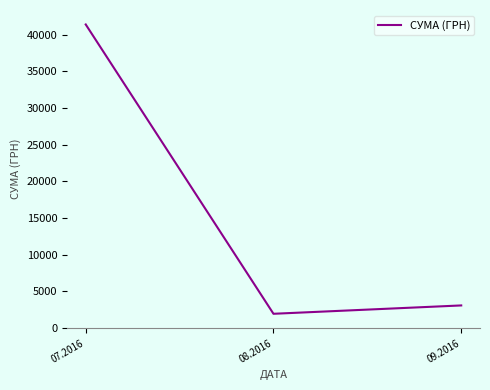

What is the sum of all values?

46365.5